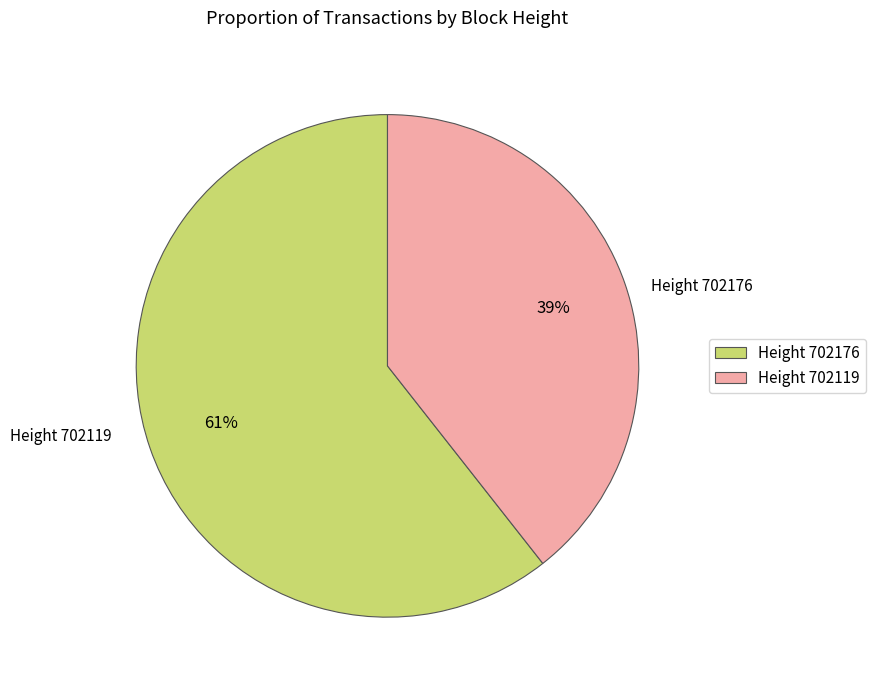

Between Height 702119 and Height 702176, which is larger?

Height 702176